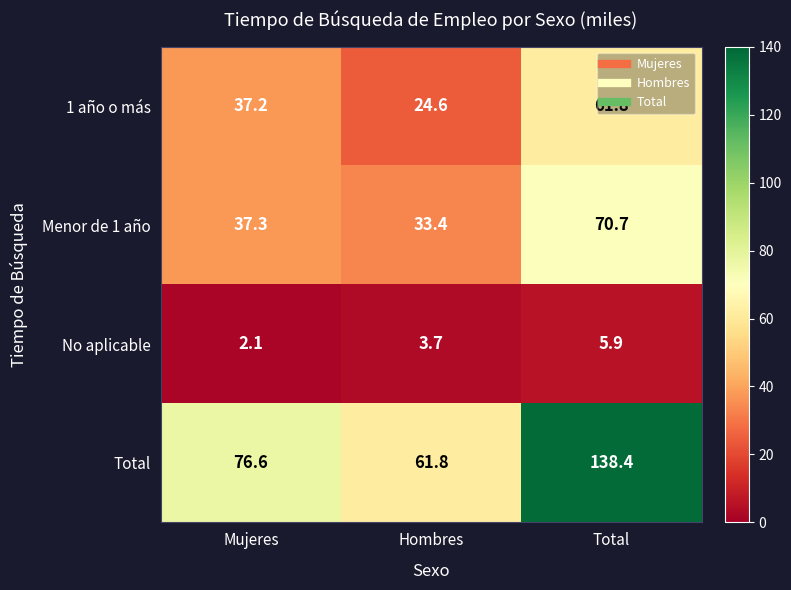

What is the minimum value for 1 año o más?

24.6